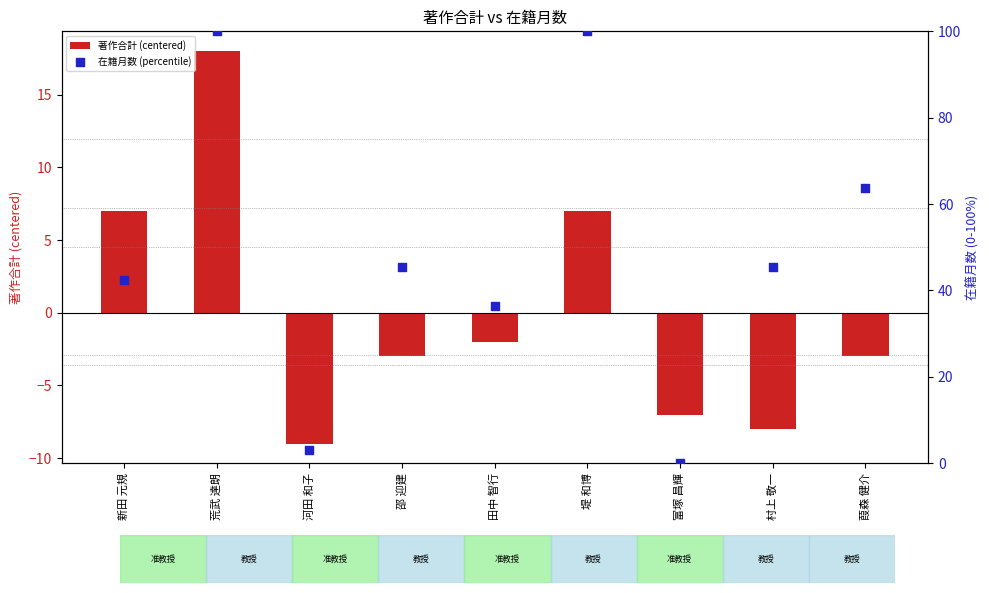

Which series contains the highest Y value?

在籍月数 (percentile)